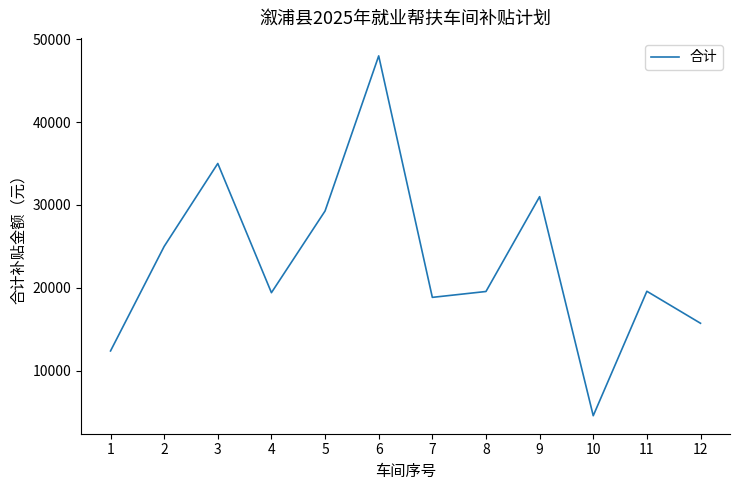

Which category has the lowest value across all series?

10